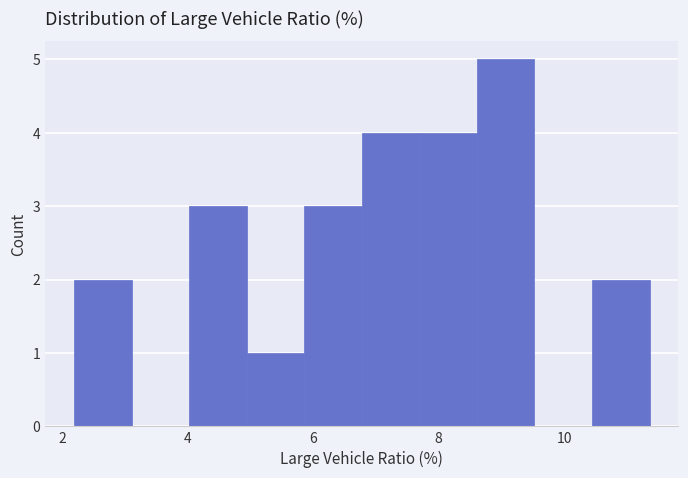

How tall is the bar that spans 10.4 to 11.4 on the x-axis? Neither the bar edges nor the heights are printed on the chart, so give them approximately, as read against the axes.

2